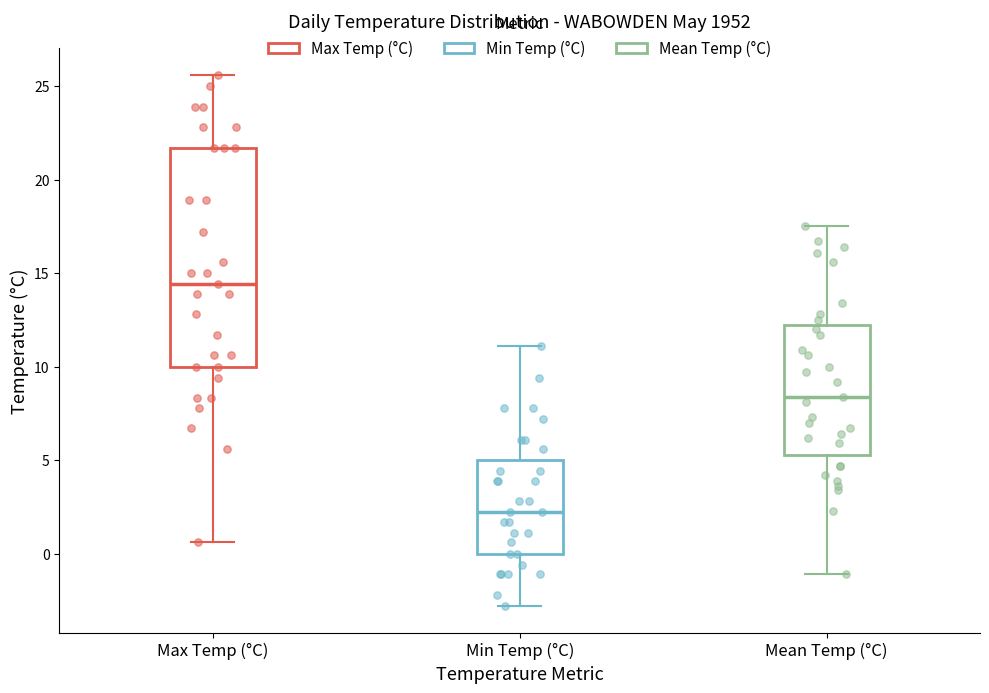

Reading left to right, transcribe this box plot: for each box, give where its median line is, the range the box spans, and where its two whiskers end, as read against the y-axis. The values are not printed on the chart, so give them approximately, as read against the axis.

Max Temp (°C): median 14.5, box 10.0 to 21.5, whiskers 0.5 to 25.5
Min Temp (°C): median 2.0, box 0.0 to 5.0, whiskers -3.0 to 11.0
Mean Temp (°C): median 8.5, box 5.5 to 12.5, whiskers -1.0 to 17.5